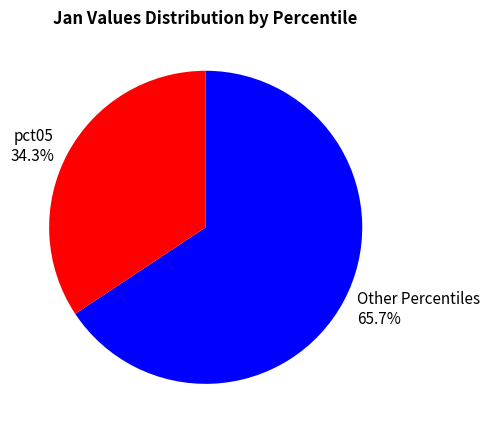

Which category has the biggest portion of the pie?

Other Percentiles